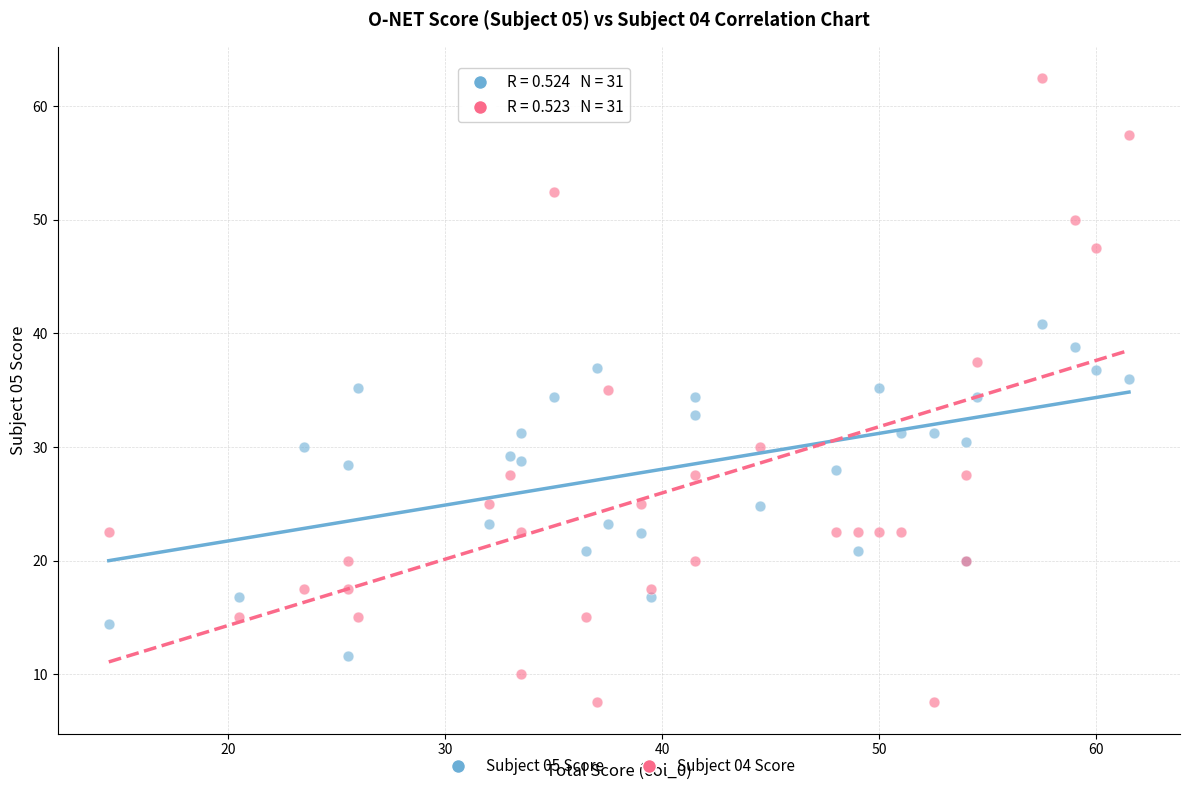

Which series has the widest spread of Y values?

Subject 04 Score